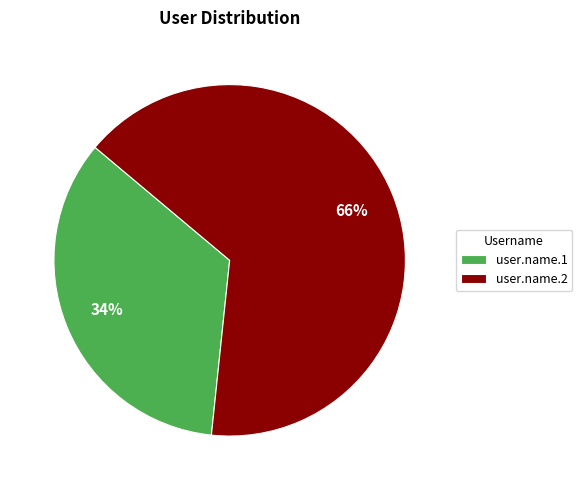

Is it true that user.name.1 is 21% of the pie?

False